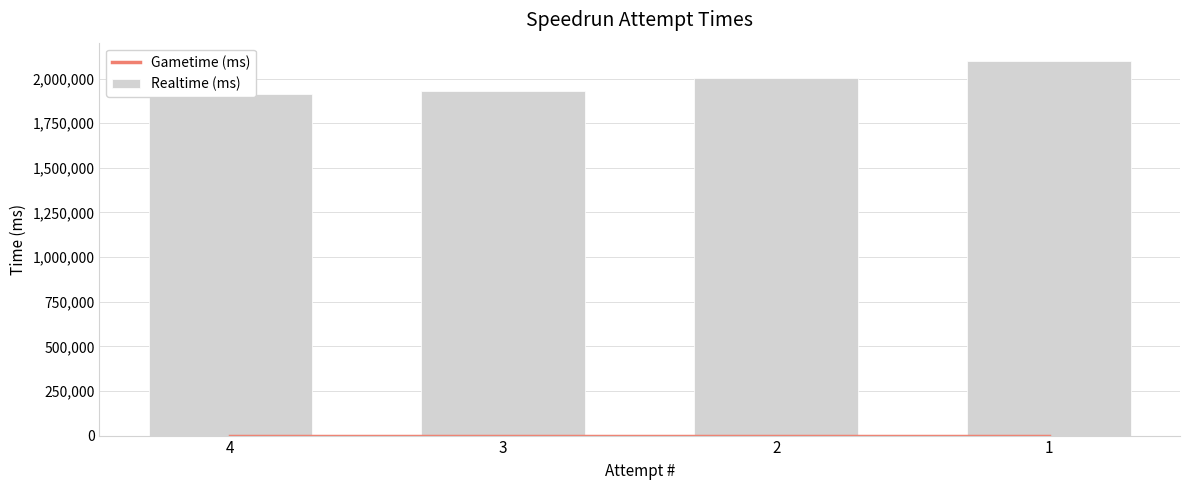

Which series has the largest range (max minus min)?

Realtime (ms)